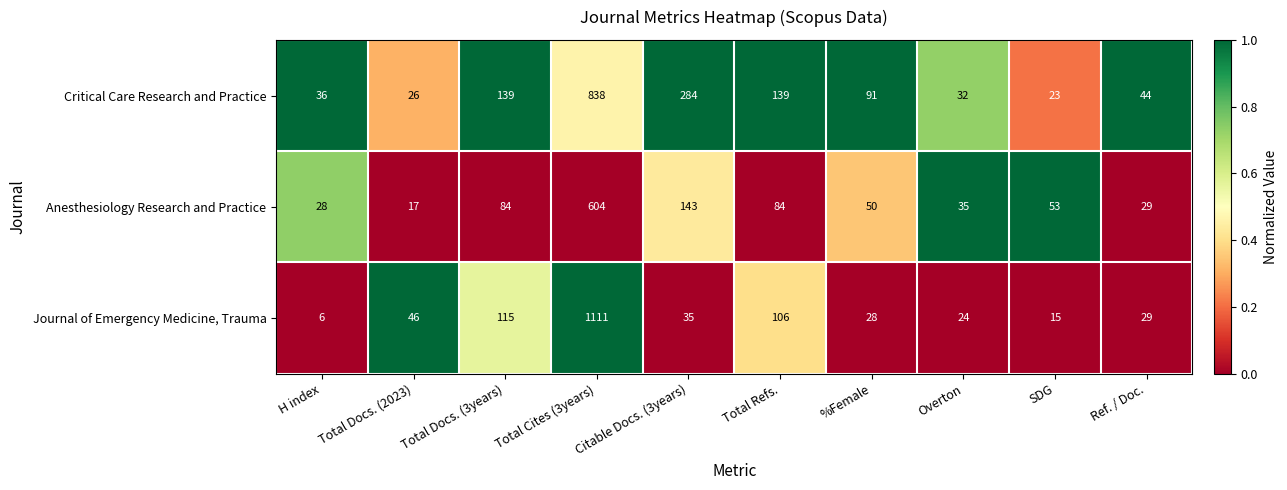

Which series has the widest spread of values?

Journal of Emergency Medicine, Trauma